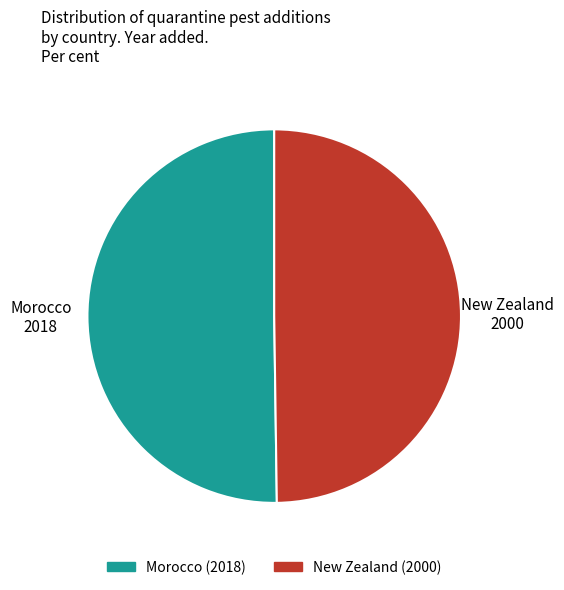

Count the number of slices in the pie.

2